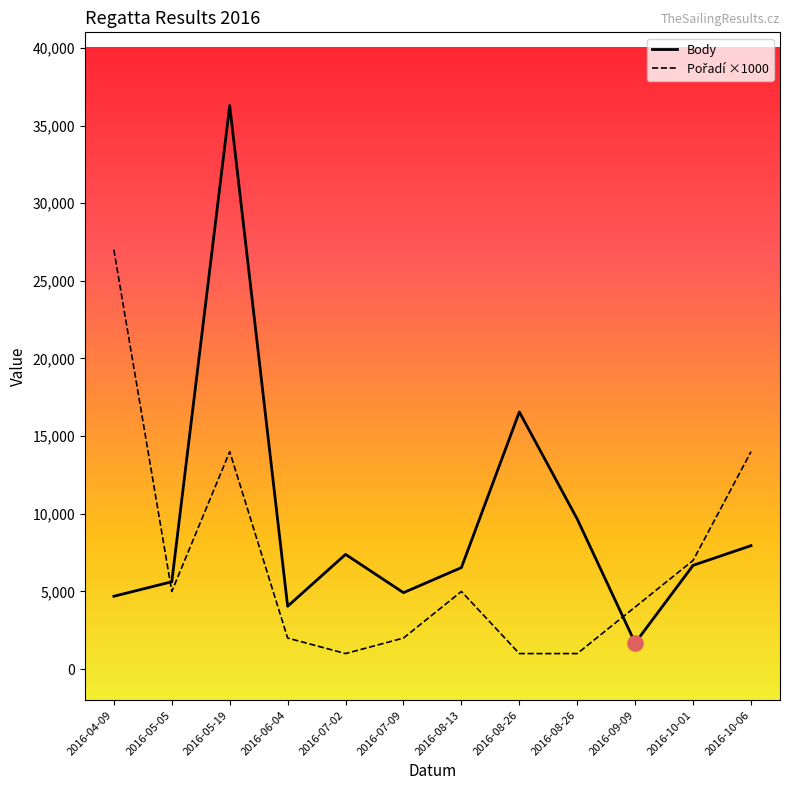

How many lines are shown in the chart?

2